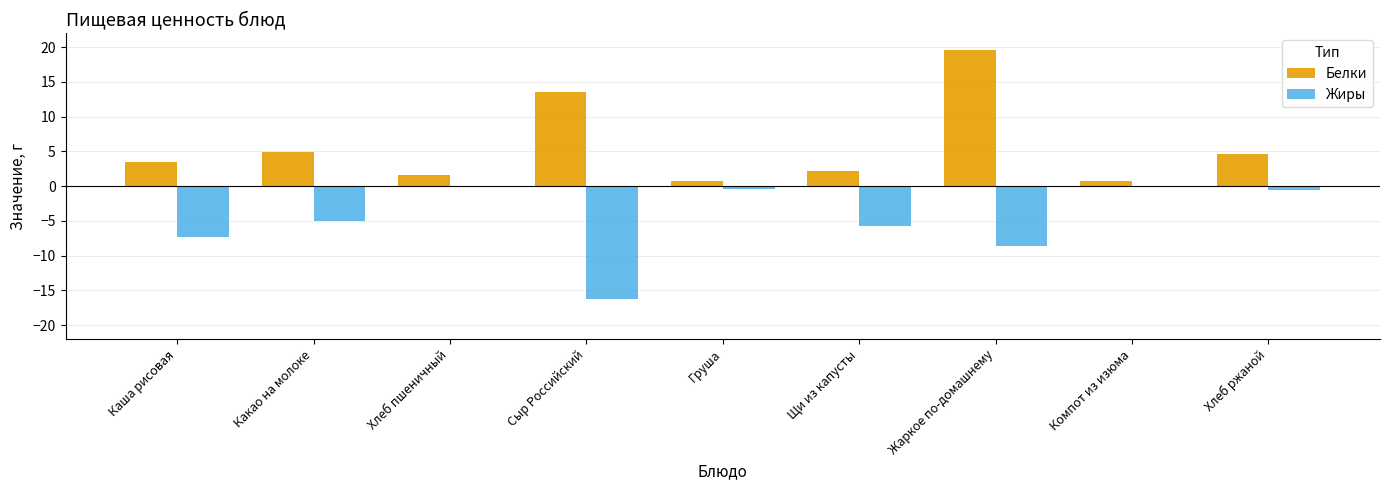

Is the value of Белки at Сыр Российский greater than the value of Жиры at Хлеб пшеничный?

Yes